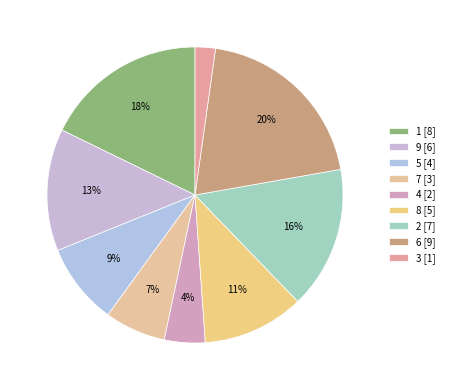

Rank the categories by value from highest to lowest.

6, 1, 2, 9, 8, 5, 7, 4, 3